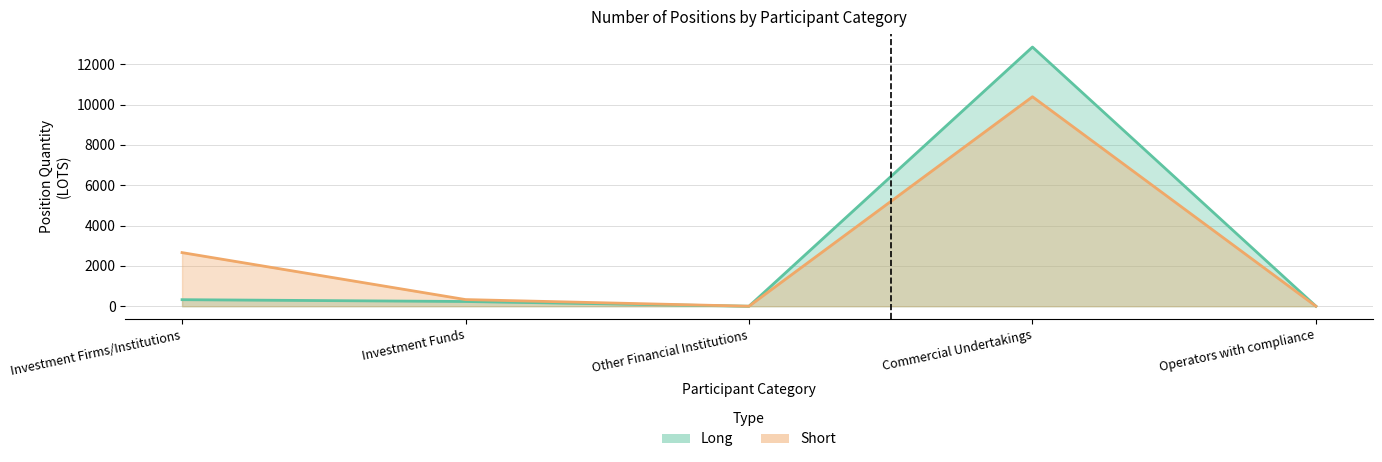

Where is the first local maximum for Short?

Commercial Undertakings